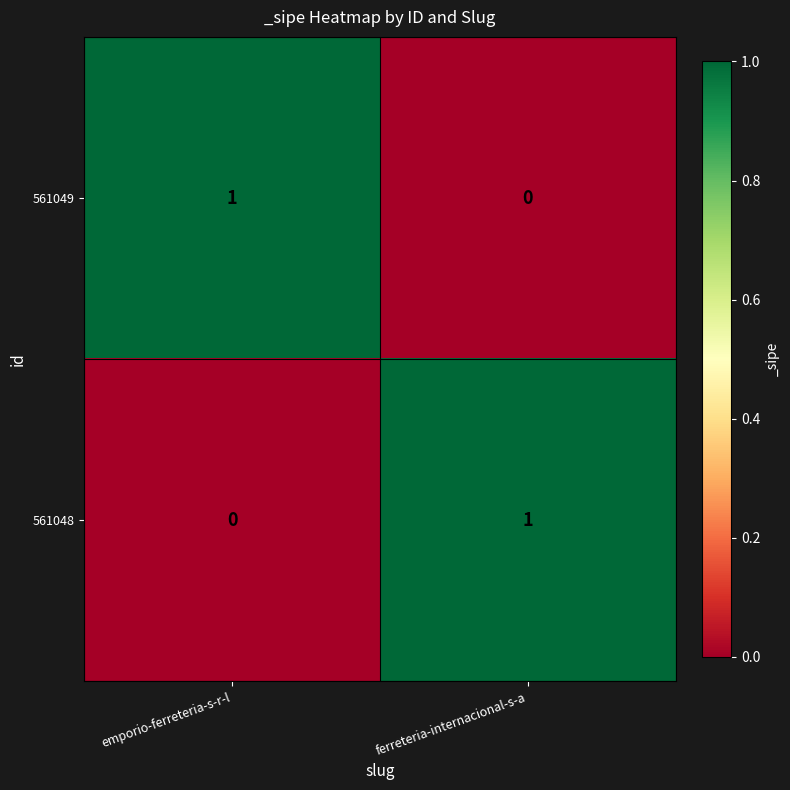

At which label is 561048 closest to 0?

emporio-ferreteria-s-r-l